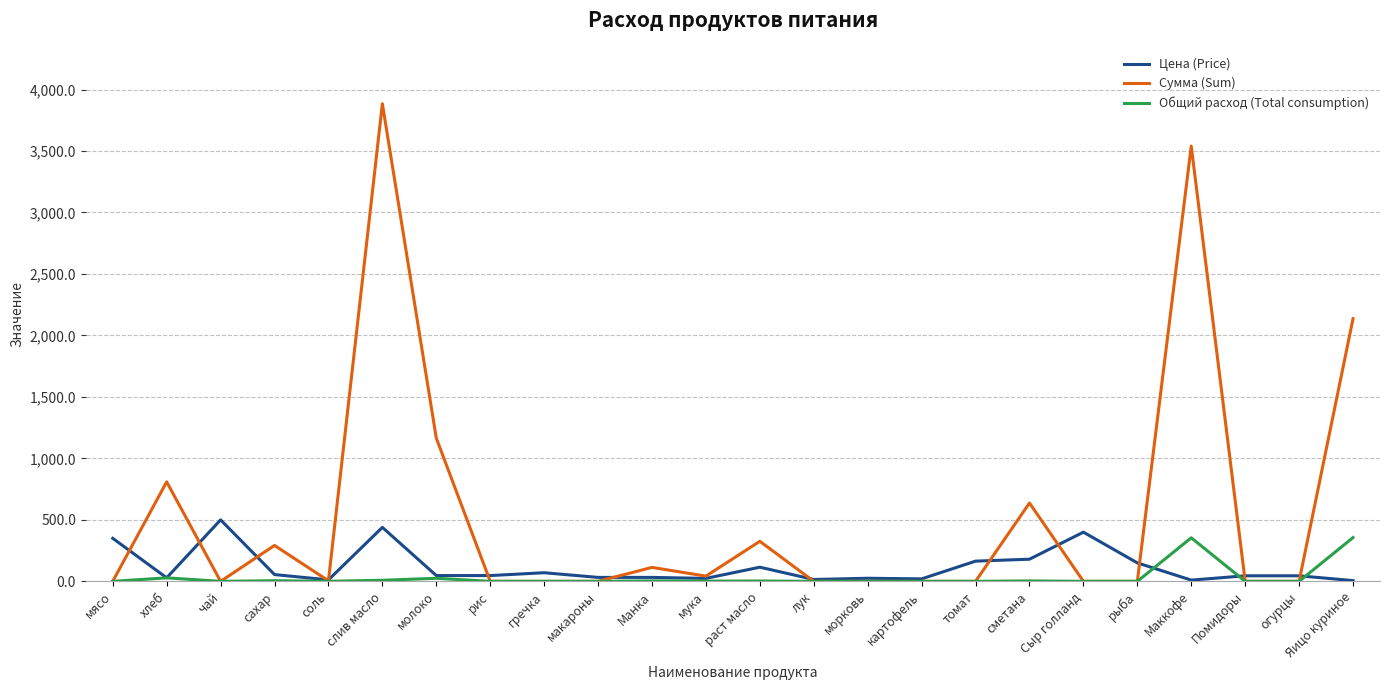

List the series in order of their peak value, highest first.

Сумма (Sum), Цена (Price), Общий расход (Total consumption)